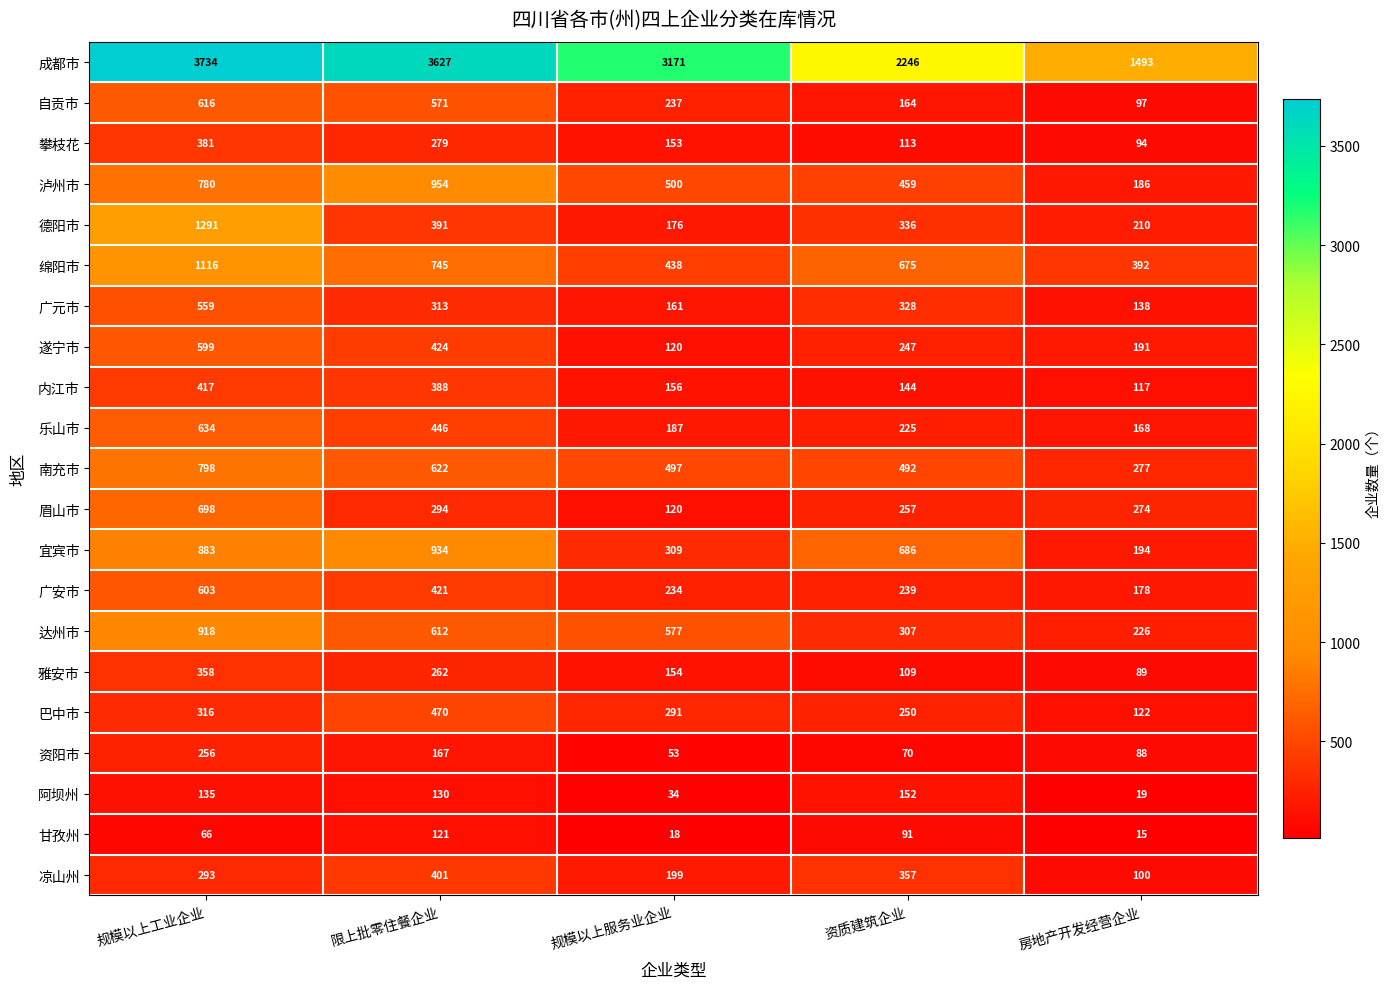

Which series has the widest spread of values?

成都市